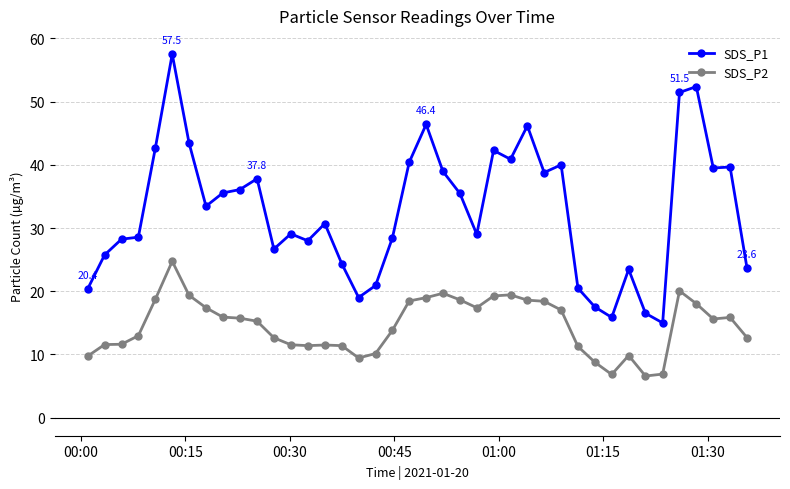

Which series has the largest range (max minus min)?

SDS_P1